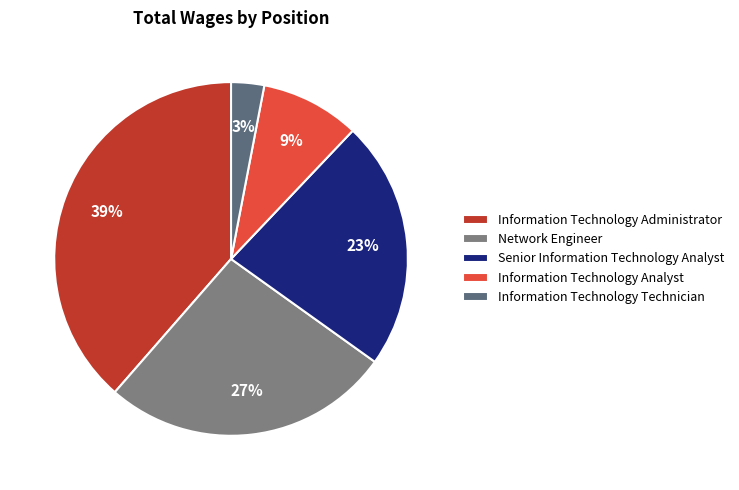

Is the sum of Senior Information Technology Analyst and Information Technology Administrator greater than half?

Yes